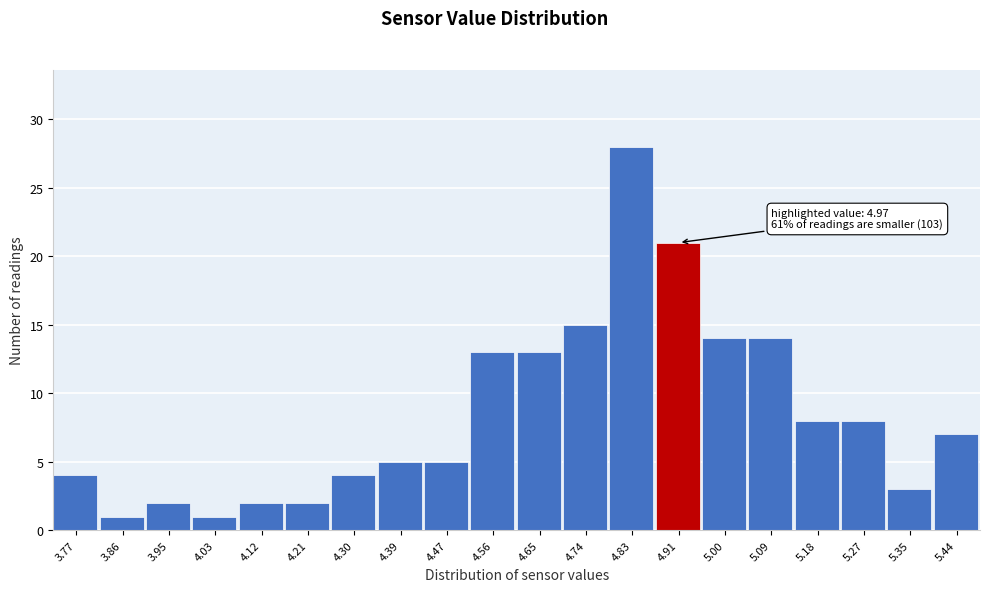

Reading left to right, list all the values displayed in this chart.

4	1	2	1	2	2	4	5	5	13	13	15	28	21	14	14	8	8	3	7